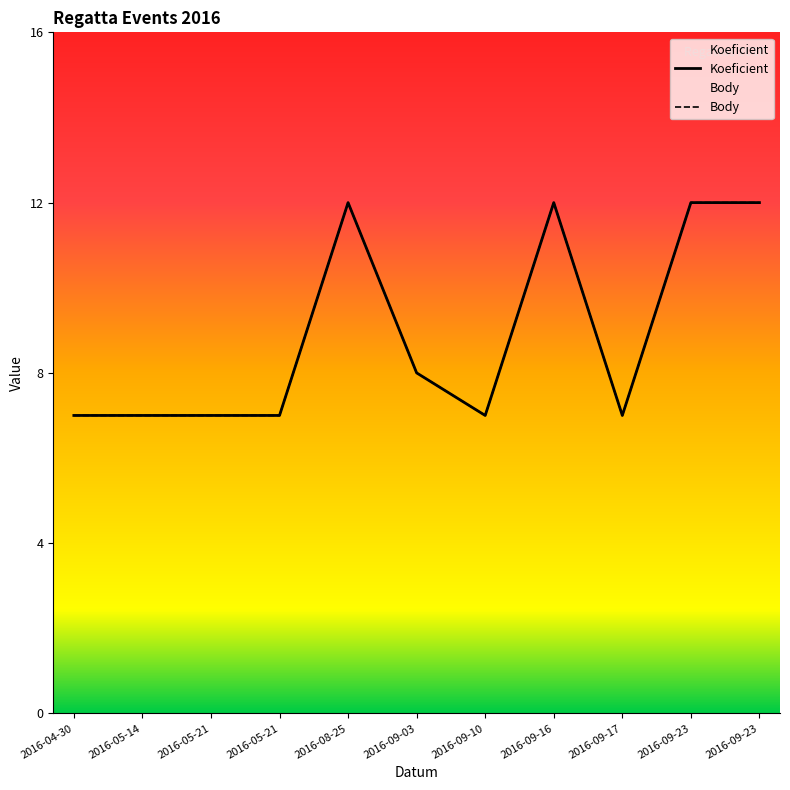

Between 2016-05-21 and 2016-09-17, which is larger?

2016-05-21